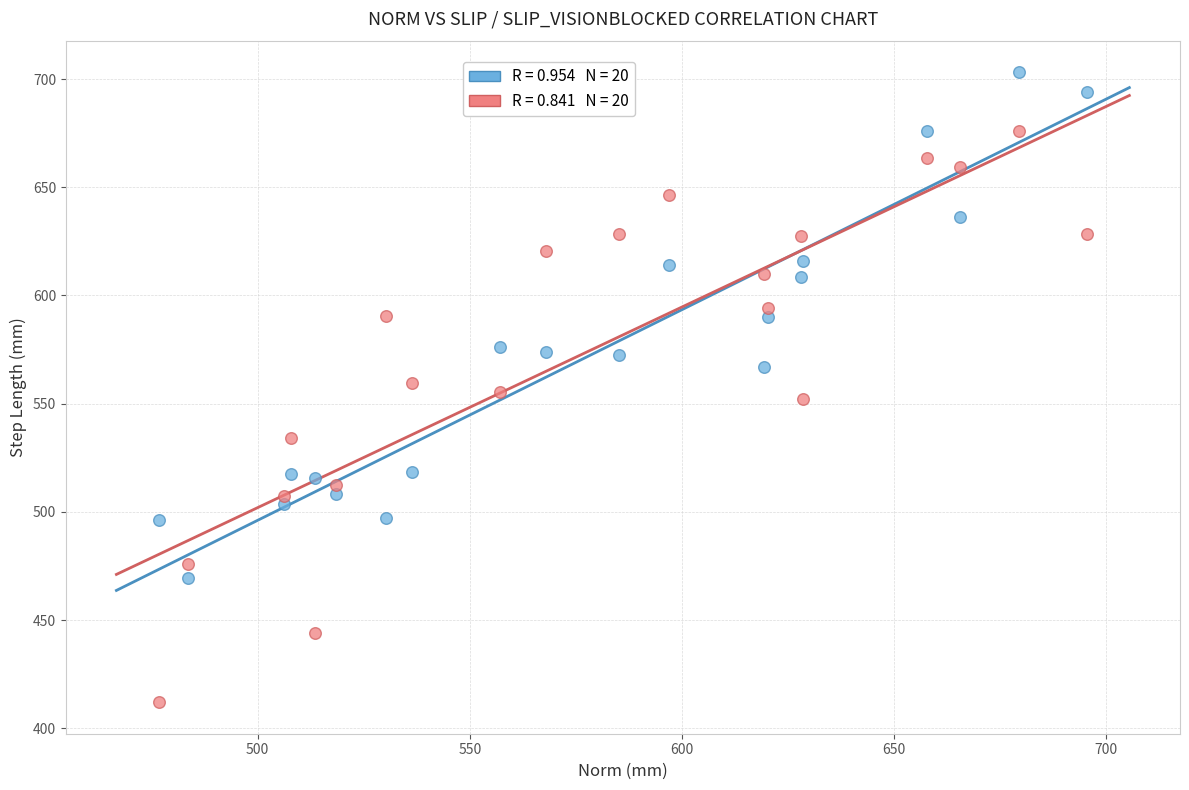

Across all data points, what is the range of Y values (max minus min)?

291.2